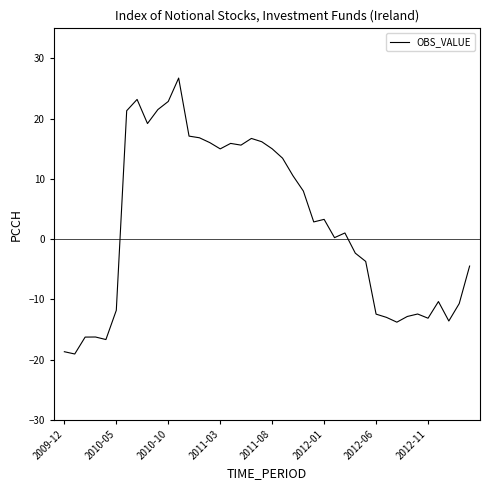

What is the minimum value shown in the chart?

-19.1